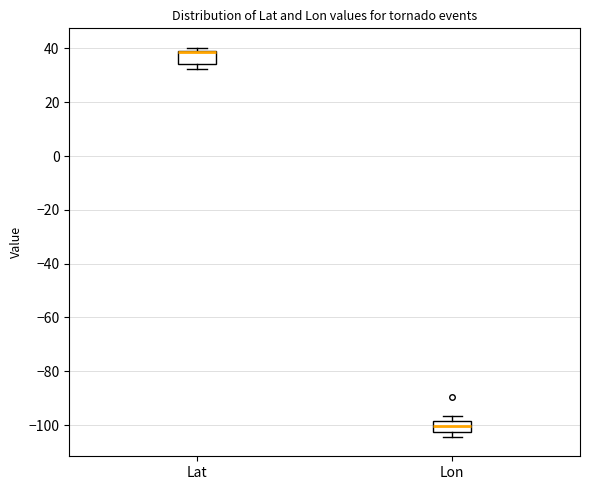

Reading left to right, read every box against the y-axis: the position of its median line, the range the box covers, and the ends of its whiskers. The values are not printed on the chart, so give them approximately, as read against the axis.

Lat: median 38 (drawn on the box's upper edge), box 34 to 40, whiskers 32 to 40 (just above the box's upper edge)
Lon: median -100, box -102 to -98, whiskers -104 to -96